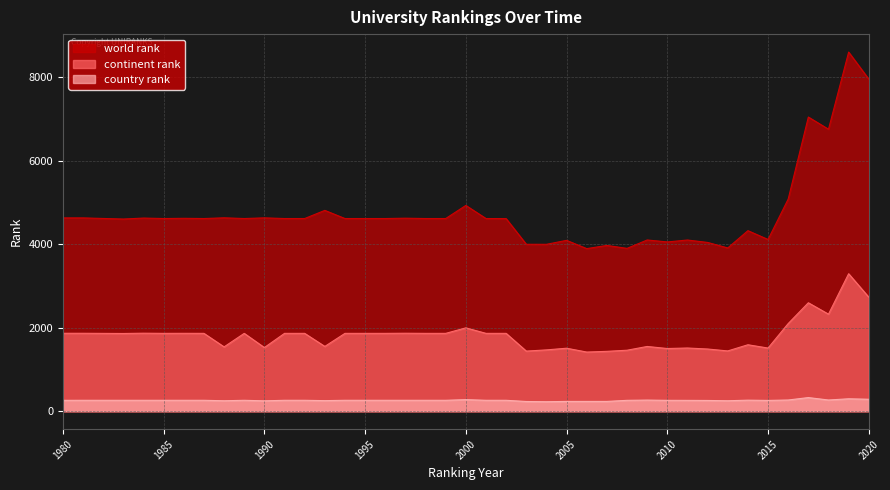

What is the approximate value of world rank at 2014?

4327